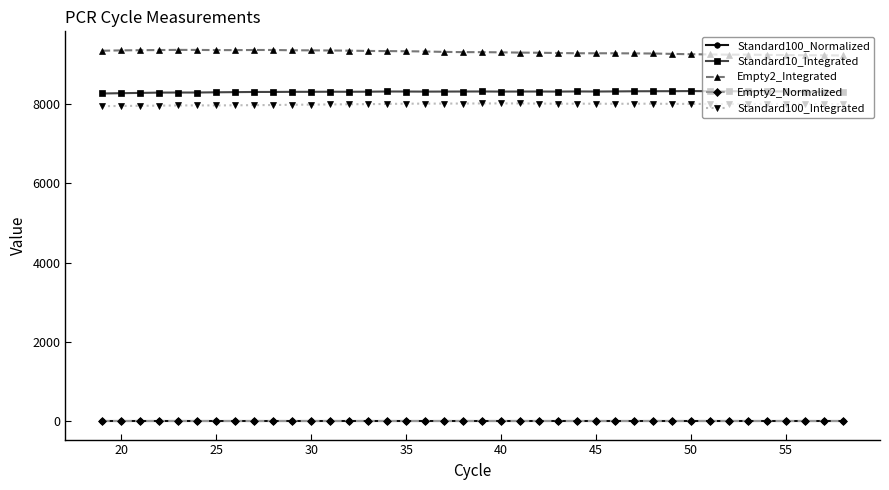

What are all the series names shown in the legend?

Standard100_Normalized, Standard10_Integrated, Empty2_Integrated, Empty2_Normalized, Standard100_Integrated